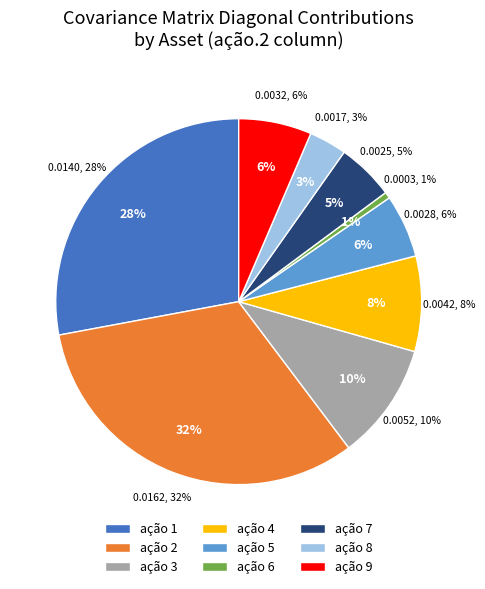

True or false: ação 7 accounts for 13% of the total.

False